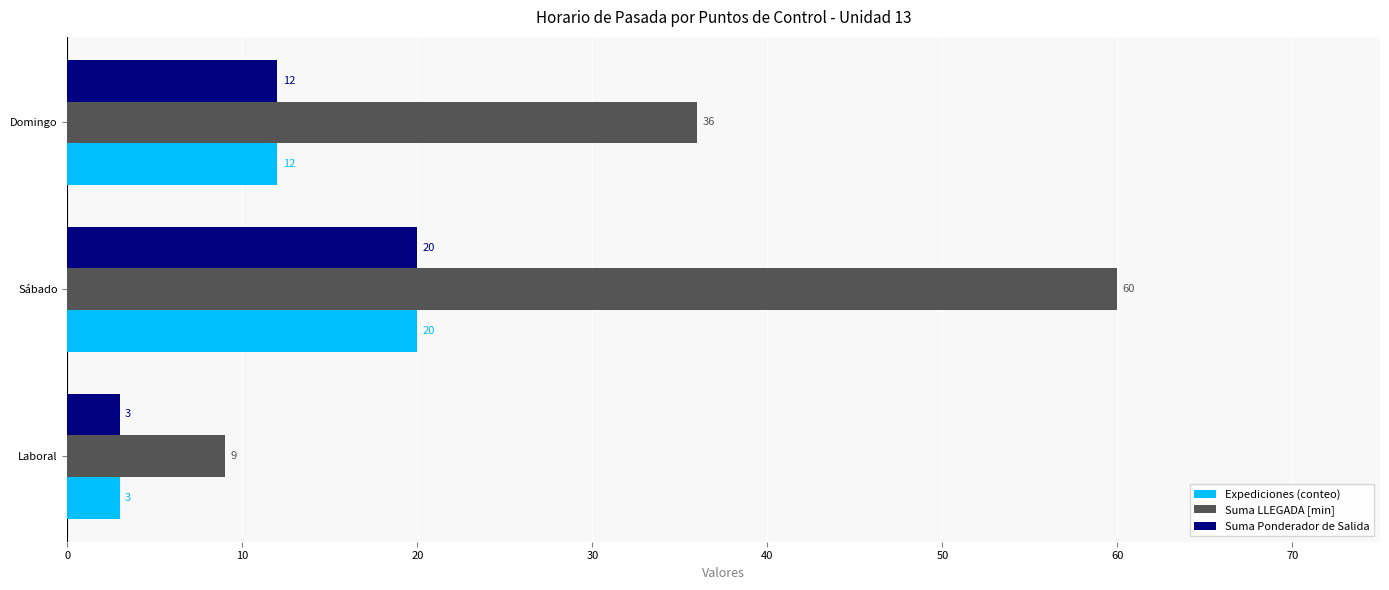

At which category is the sum across all series the highest?

Sábado